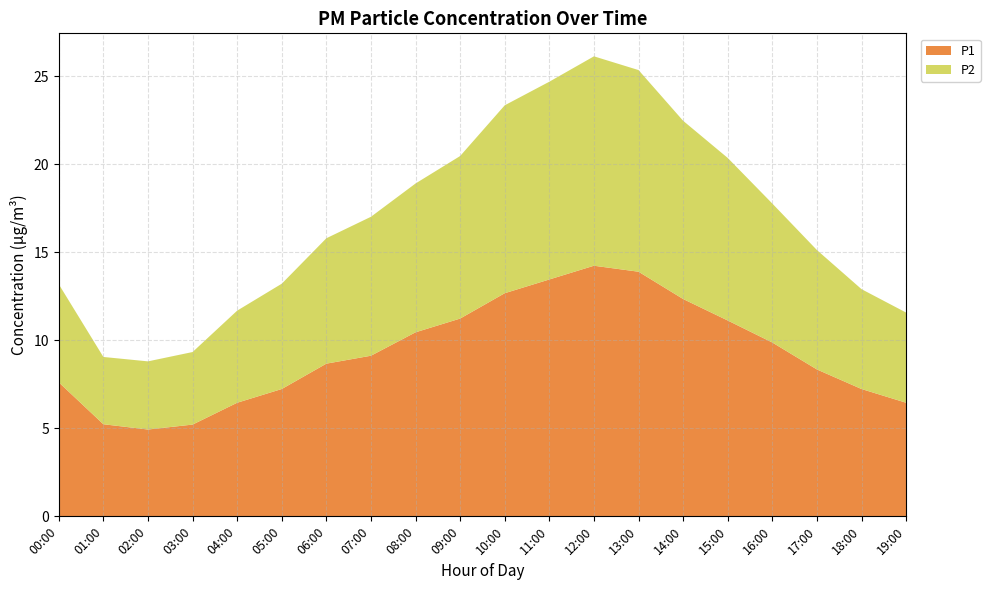

What is the minimum value for P1?

4.9